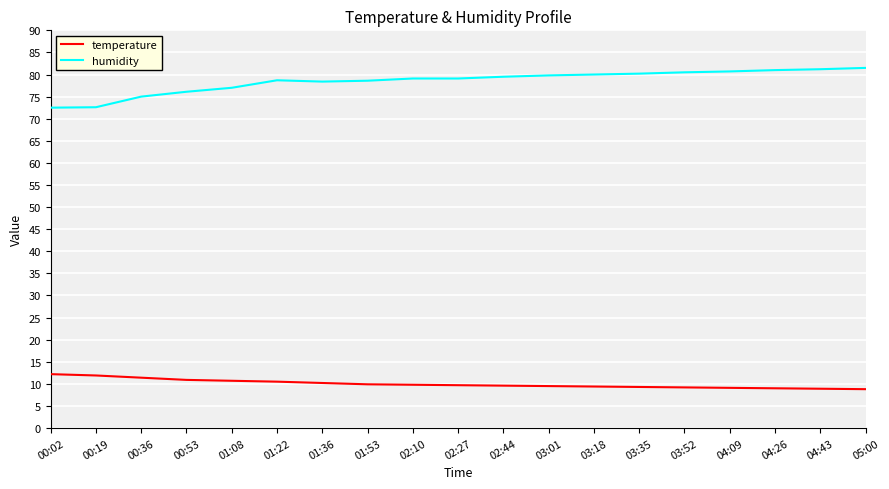

True or false: humidity and temperature intersect in this chart.

False